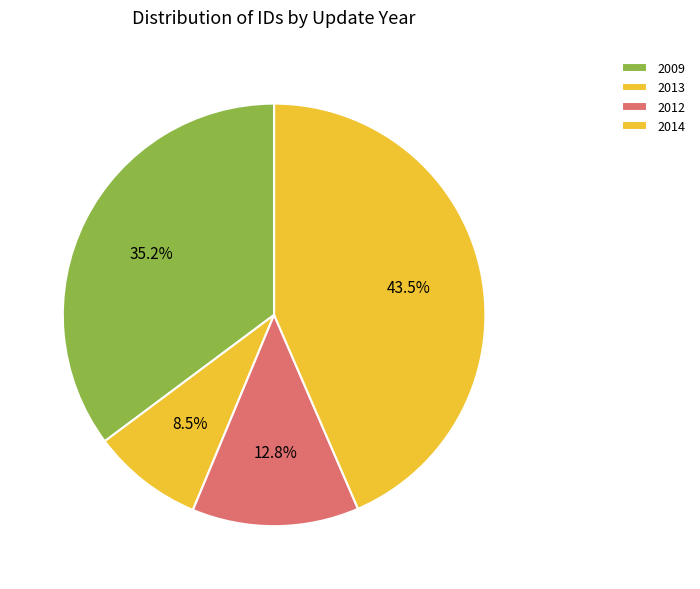

Is there any slice that represents more than half of the pie?

No